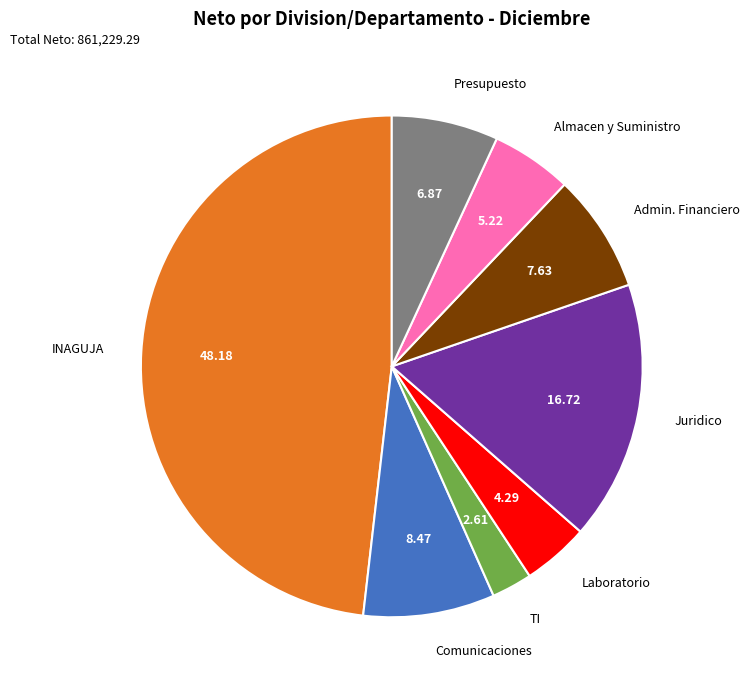

What is the smallest slice in the pie chart?

TI